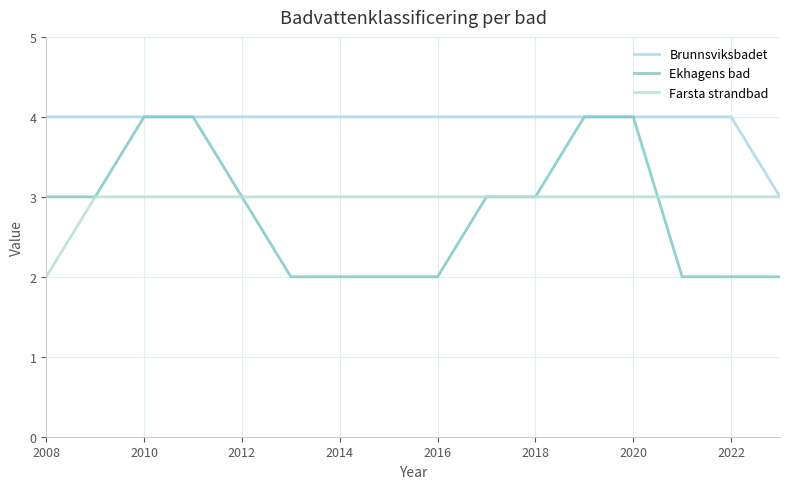

What is the sum of all Farsta strandbad values?

47